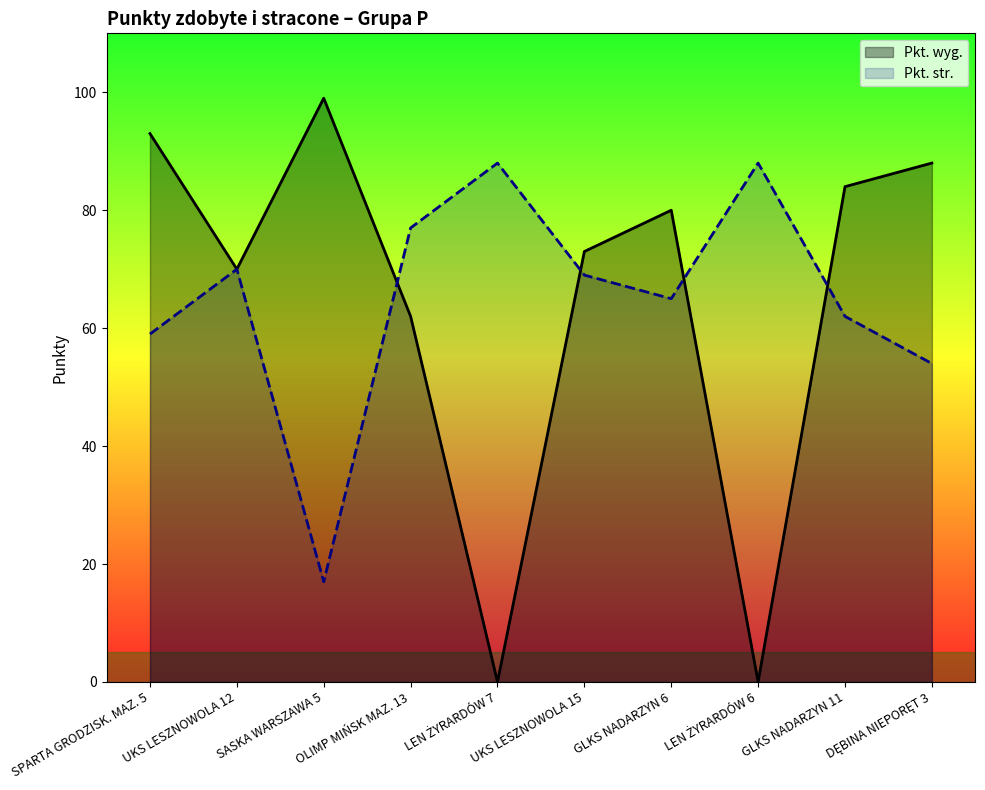

How many lines are shown in the chart?

2